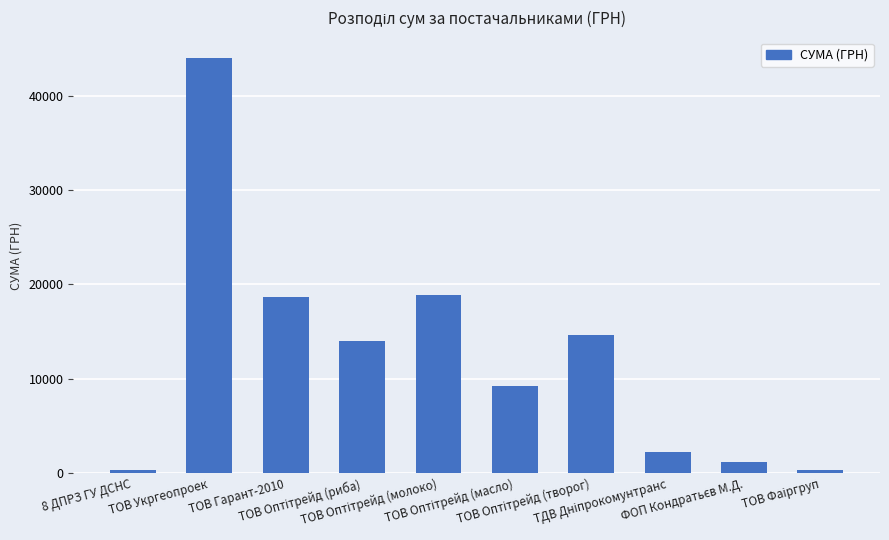

What is the difference between the second highest and second lowest values?

18530.4